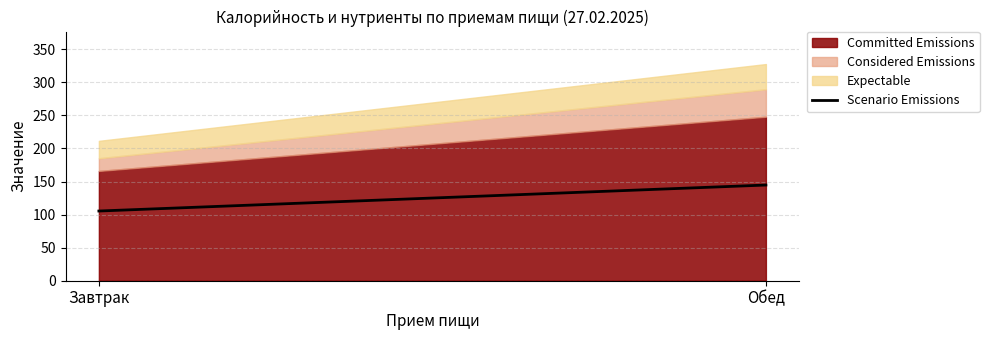

What position from the right is Завтрак?

2